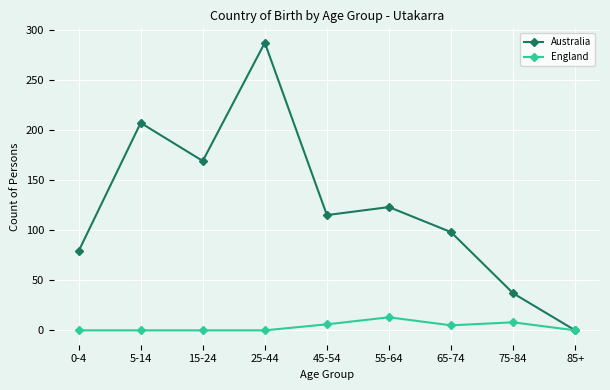

How many lines are shown in the chart?

2